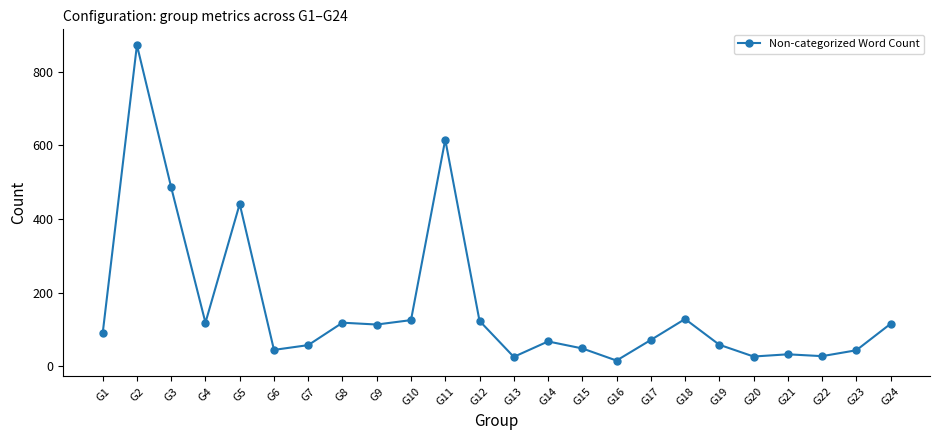

Between G21 and G1, which is larger?

G1